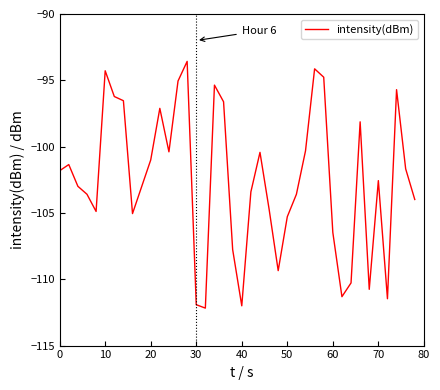

What is the greatest value displayed?

-93.6